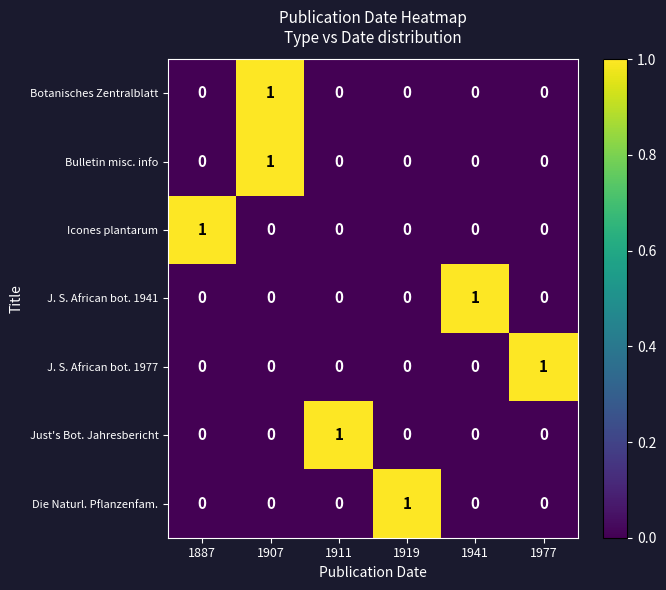

The value of J. S. African bot. 1941 at 1911 is 0. True or false?

True